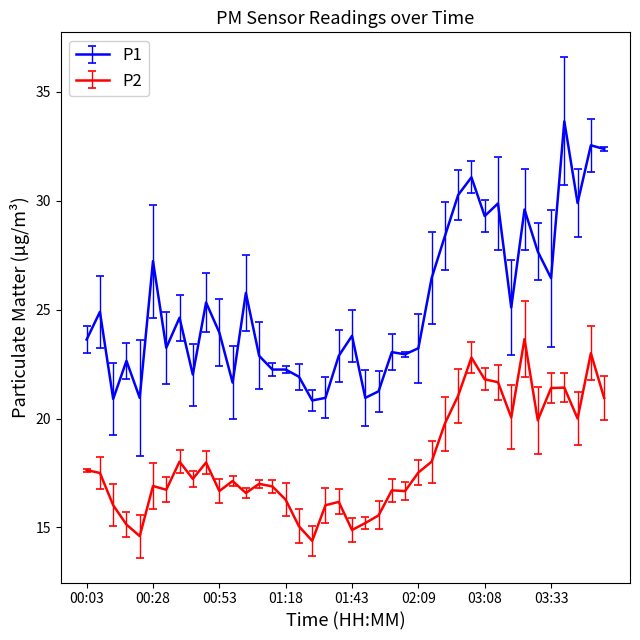

What is the average value of the P1 series?

25.2